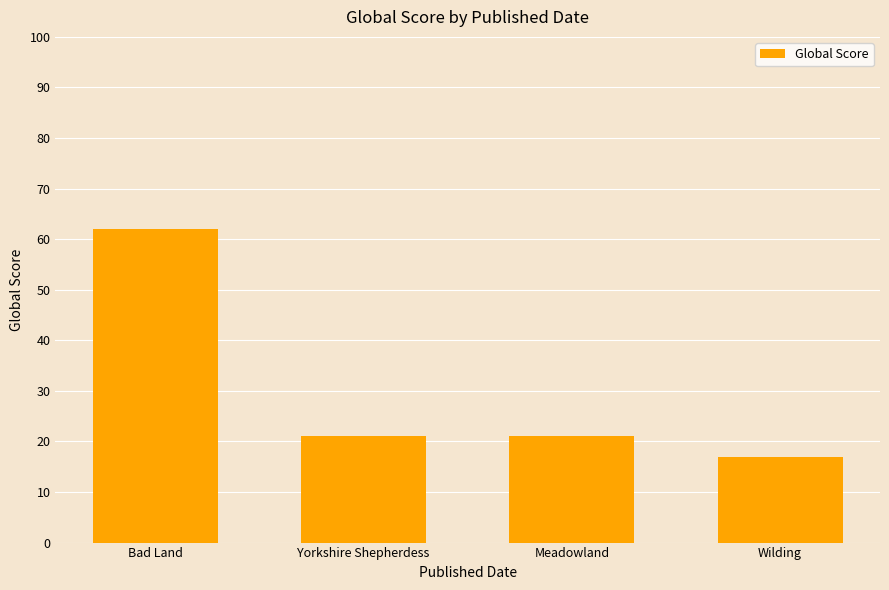

What position from the right is Bad Land?

4